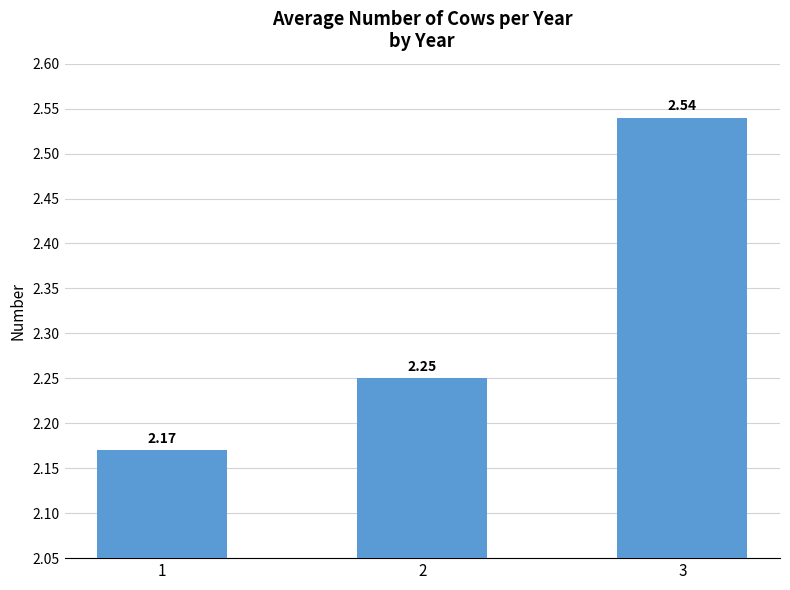

What is the sum of the values at 3 and 1?

4.7